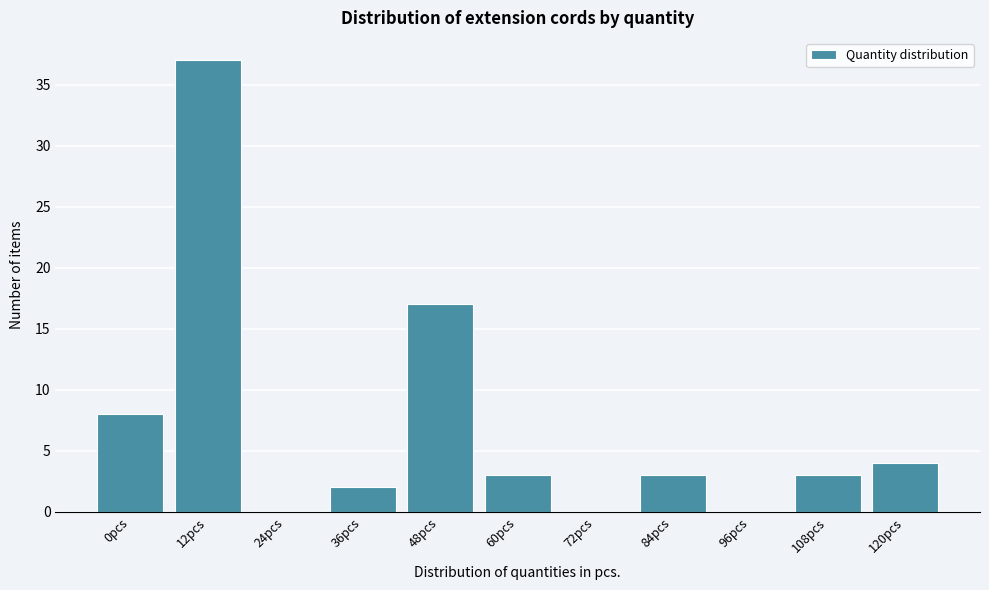

Reading left to right, what are all the values shown in this chart?

0pcs=8	12pcs=37	24pcs=0	36pcs=2	48pcs=17	60pcs=3	72pcs=0	84pcs=3	96pcs=0	108pcs=3	120pcs=4